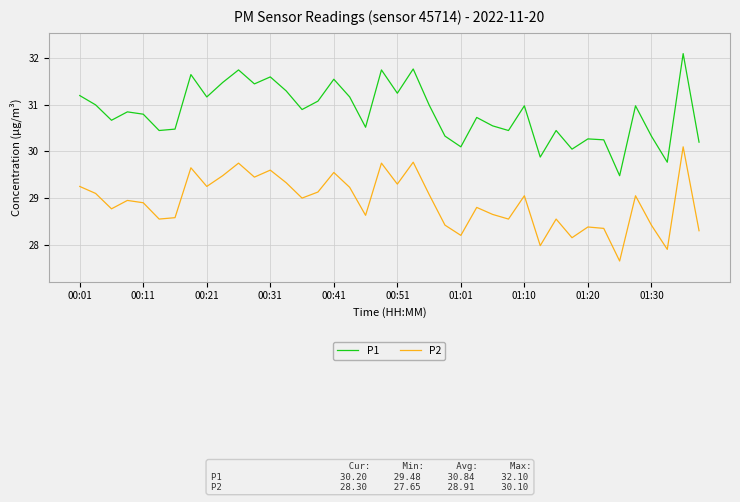

List the series in order of their peak value, lowest first.

P2, P1